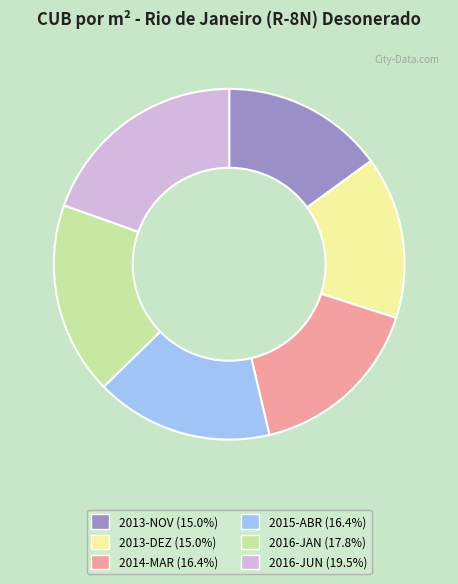

What is the ratio of the value at 2014-MAR to the value at 2016-JAN?

0.9